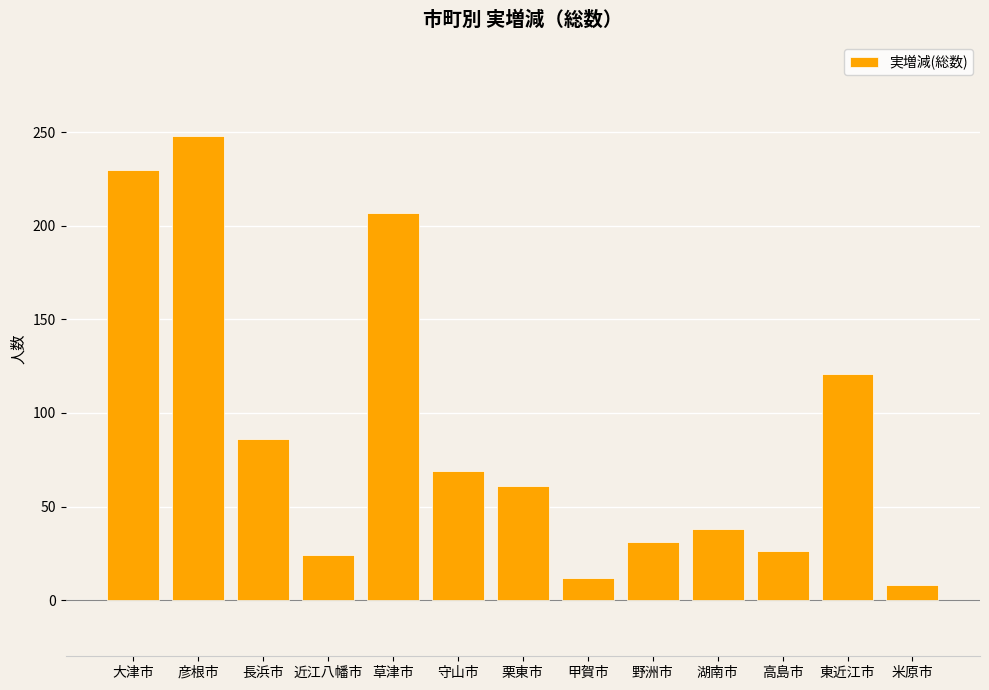

What is the sum of the values at 高島市 and 東近江市?

147